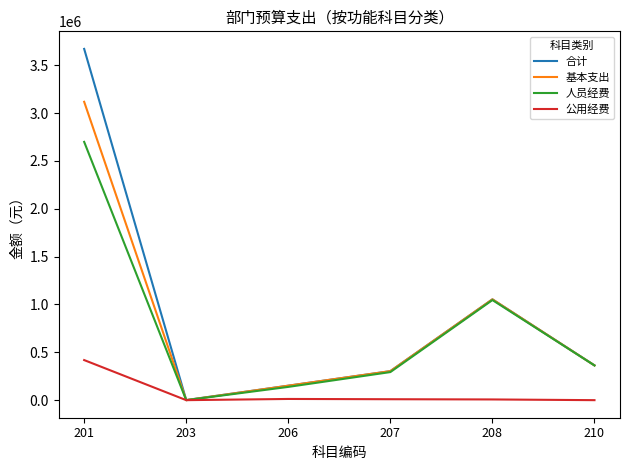

Which series has the largest total across all categories?

合计